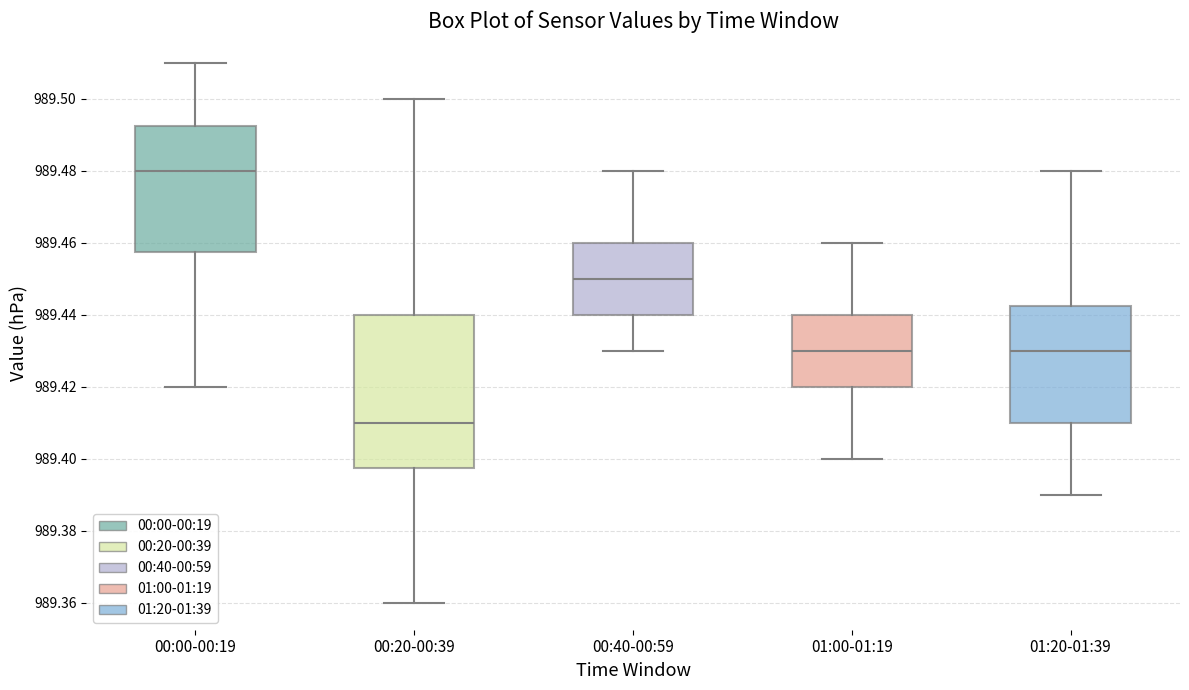

Reading left to right, transcribe this box plot: for each box, give where its median line is, the range the box spans, and where its two whiskers end, as read against the y-axis. The values are not printed on the chart, so give them approximately, as read against the axis.

00:00-00:19: median 989.480, box 989.458 to 989.492, whiskers 989.420 to 989.510
00:20-00:39: median 989.410, box 989.398 to 989.440, whiskers 989.360 to 989.500
00:40-00:59: median 989.450, box 989.440 to 989.460, whiskers 989.430 to 989.480
01:00-01:19: median 989.430, box 989.420 to 989.440, whiskers 989.400 to 989.460
01:20-01:39: median 989.430, box 989.410 to 989.442, whiskers 989.390 to 989.480